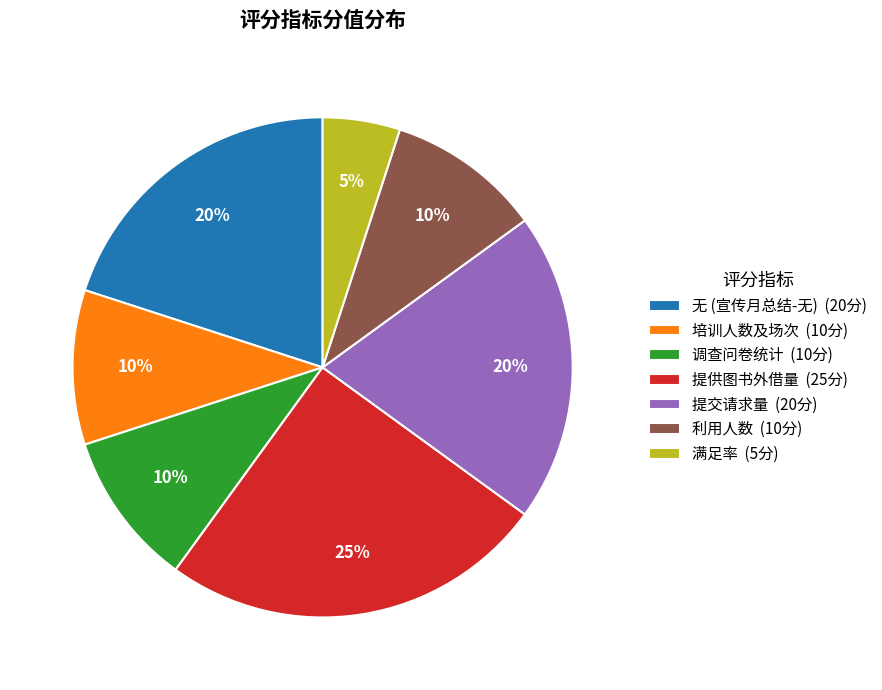

To the nearest percent, what is the difference between the largest and smallest slice percentages?

20%